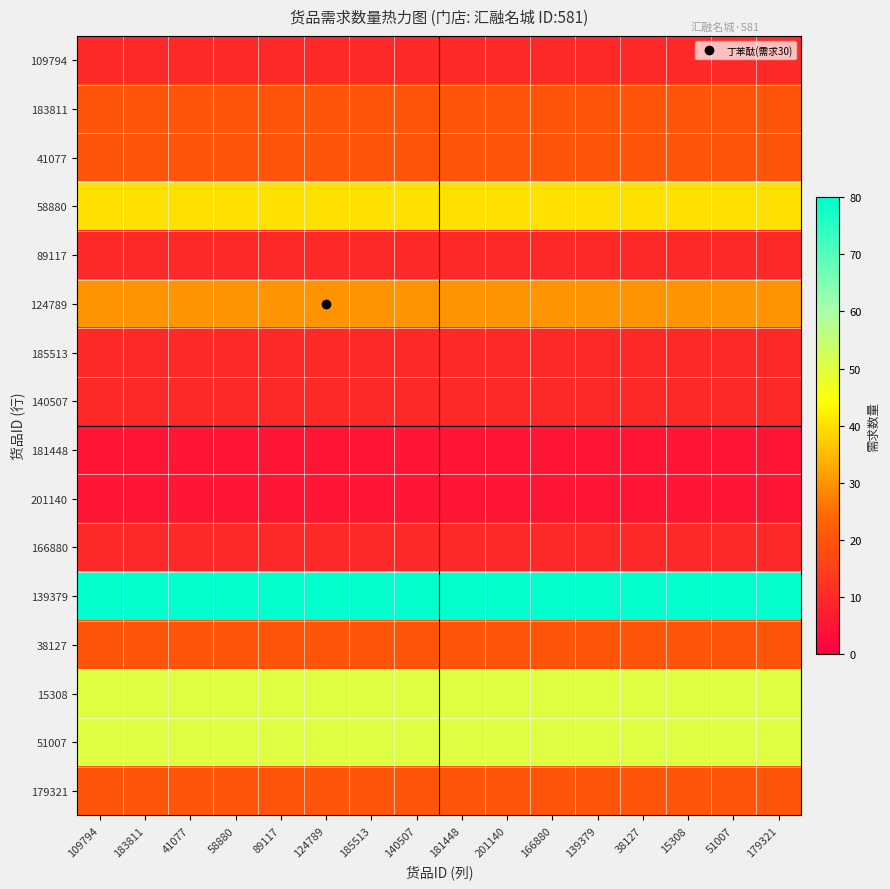

What is the total value across all series at 166880?

390